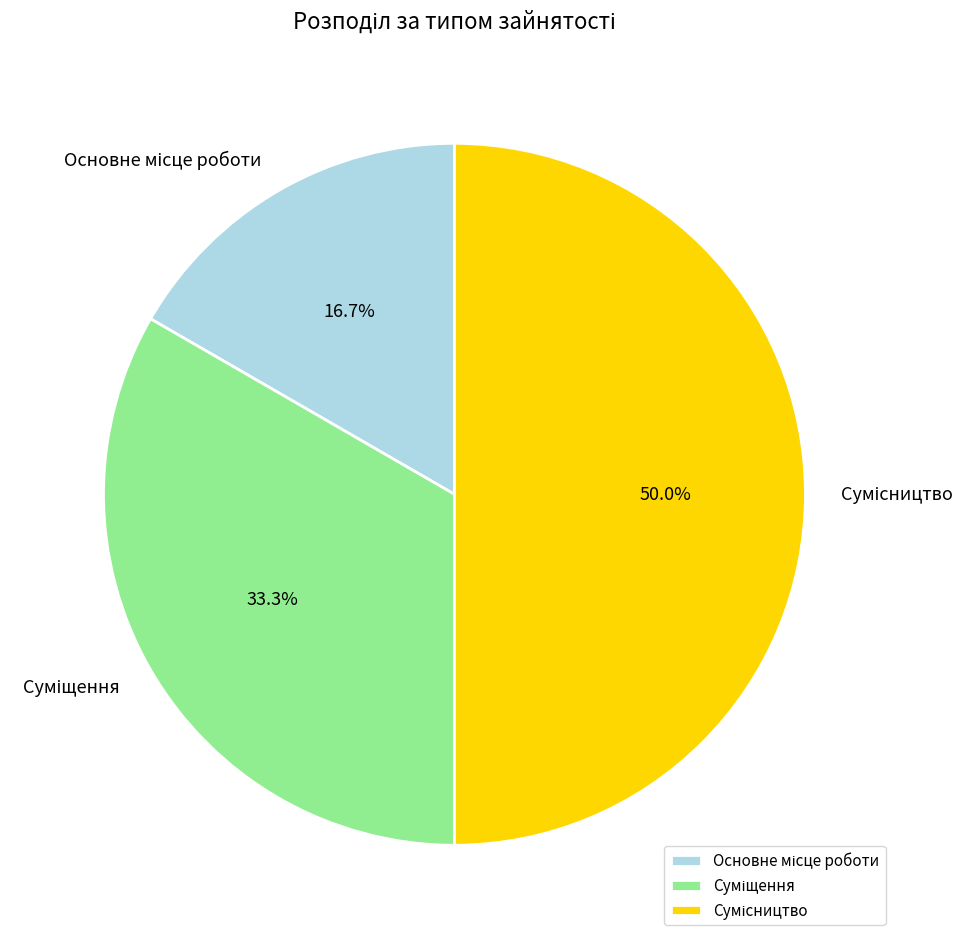

Is there any slice that represents more than half of the pie?

No